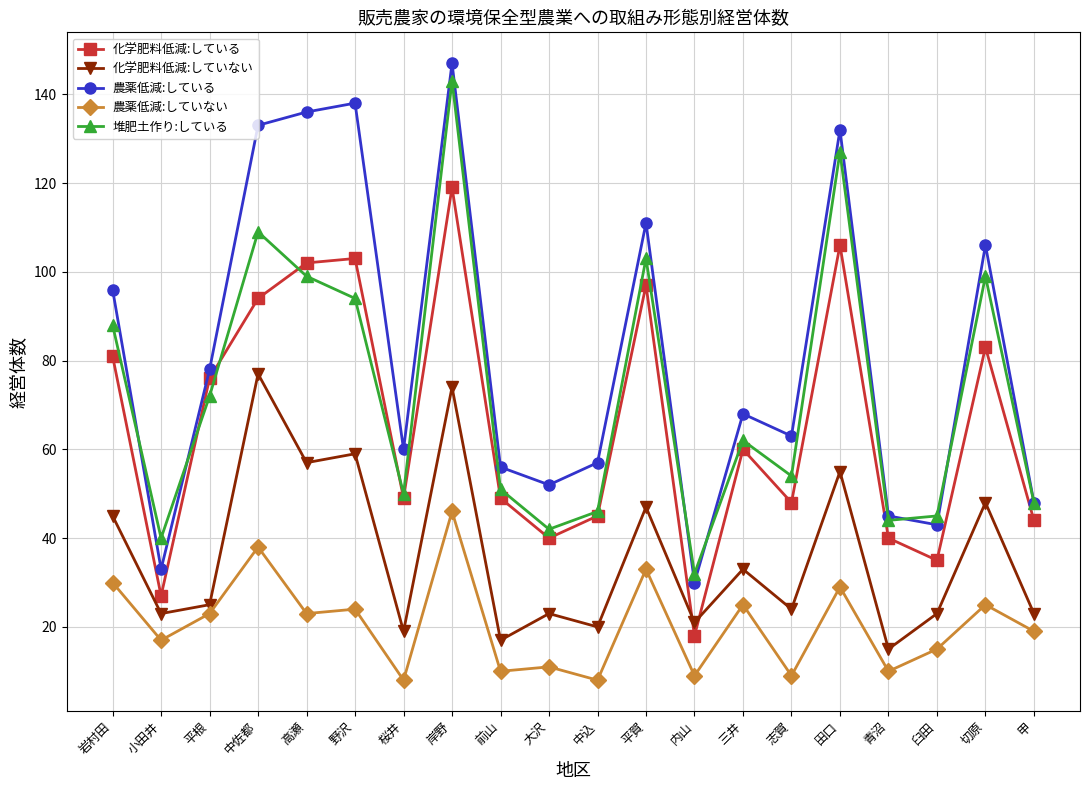

How many data points does each series have?

20